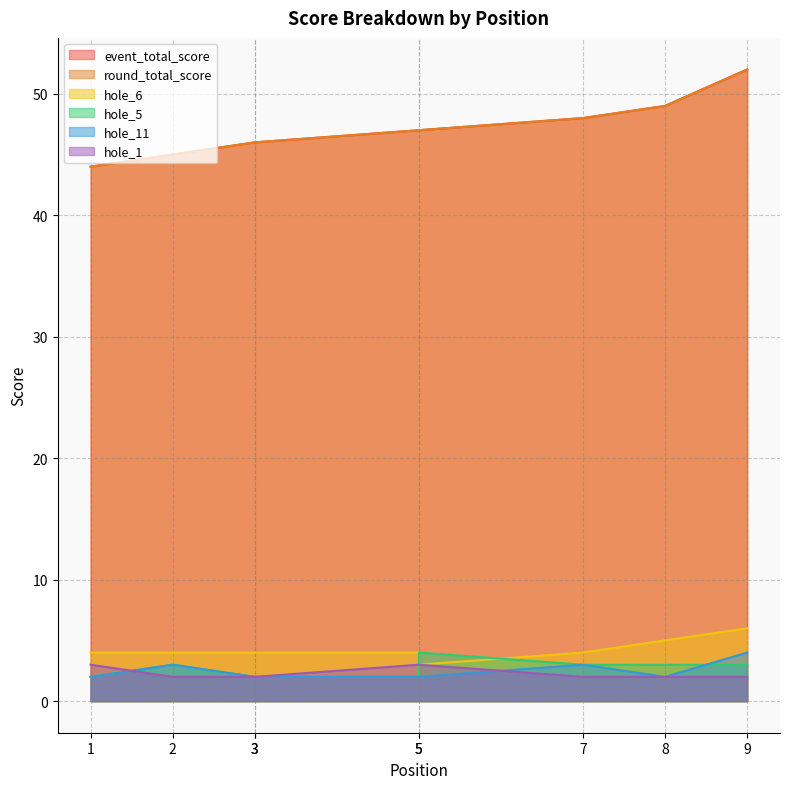

Which series has the largest range (max minus min)?

event_total_score